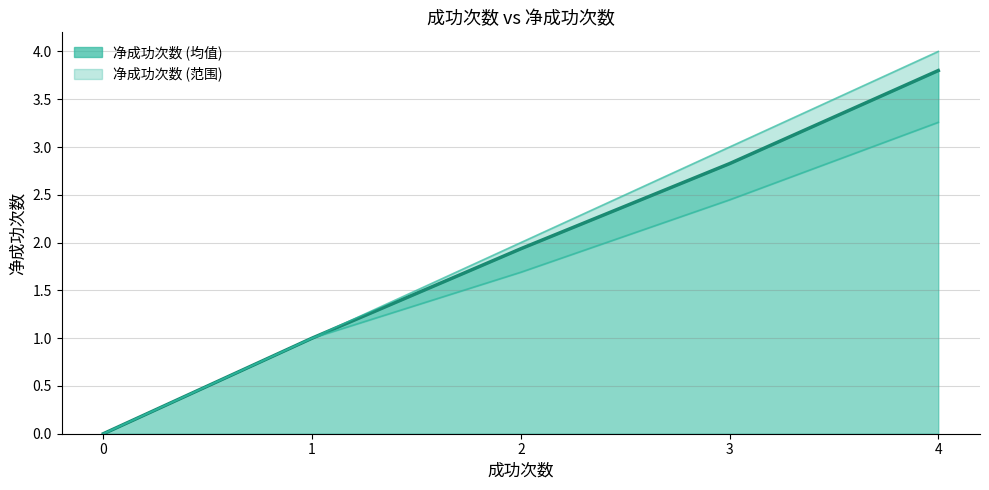

True or false: 净成功次数 (上界) and 净成功次数 (下界) cross at least once.

False